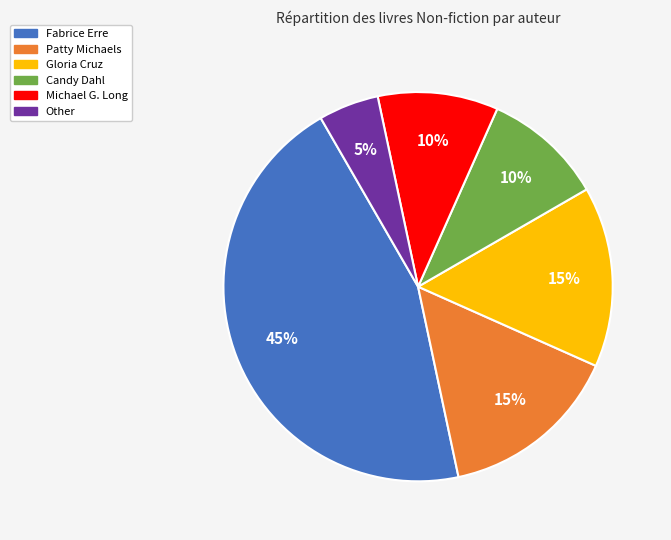

To the nearest percent, what portion does Candy Dahl represent?

10%